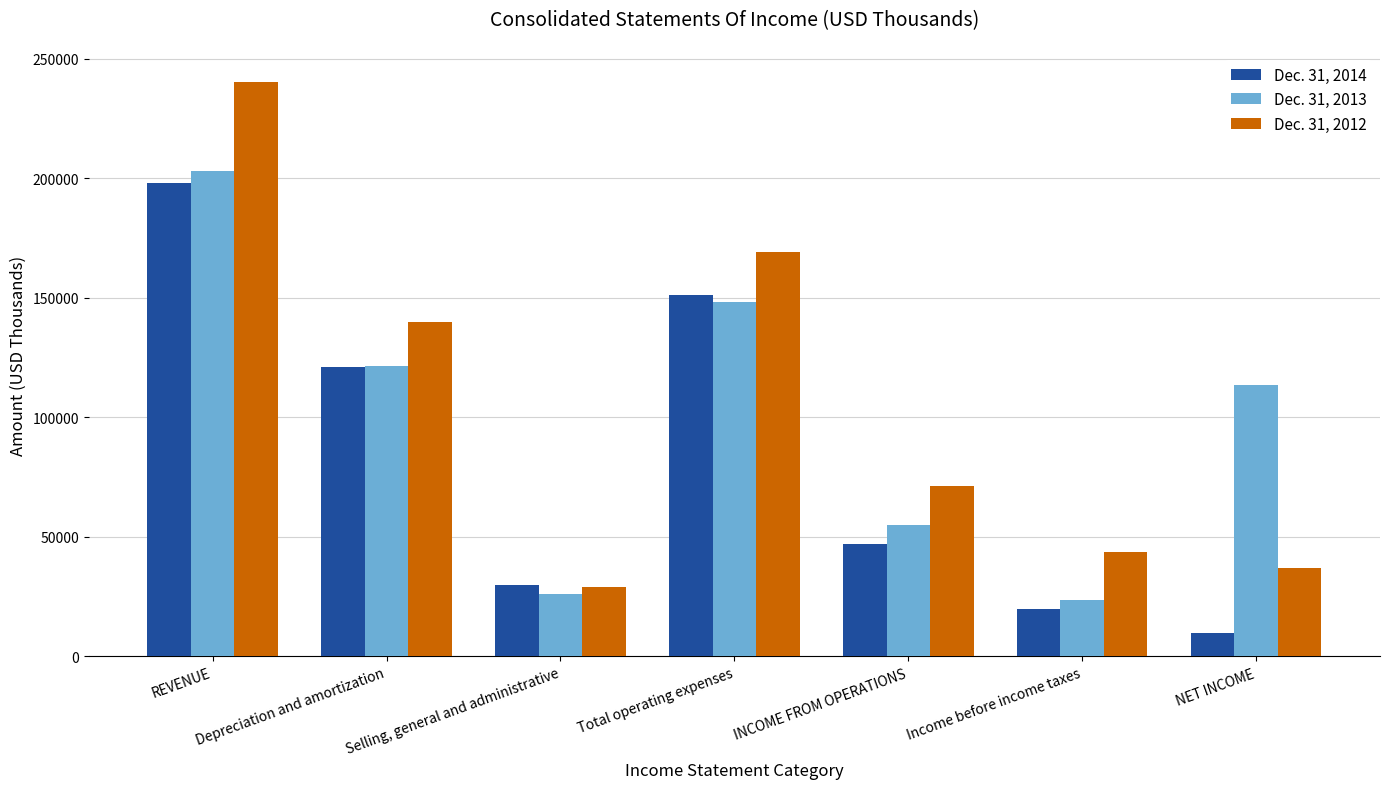

How many data points in Dec. 31, 2012 are less than 71152?

3